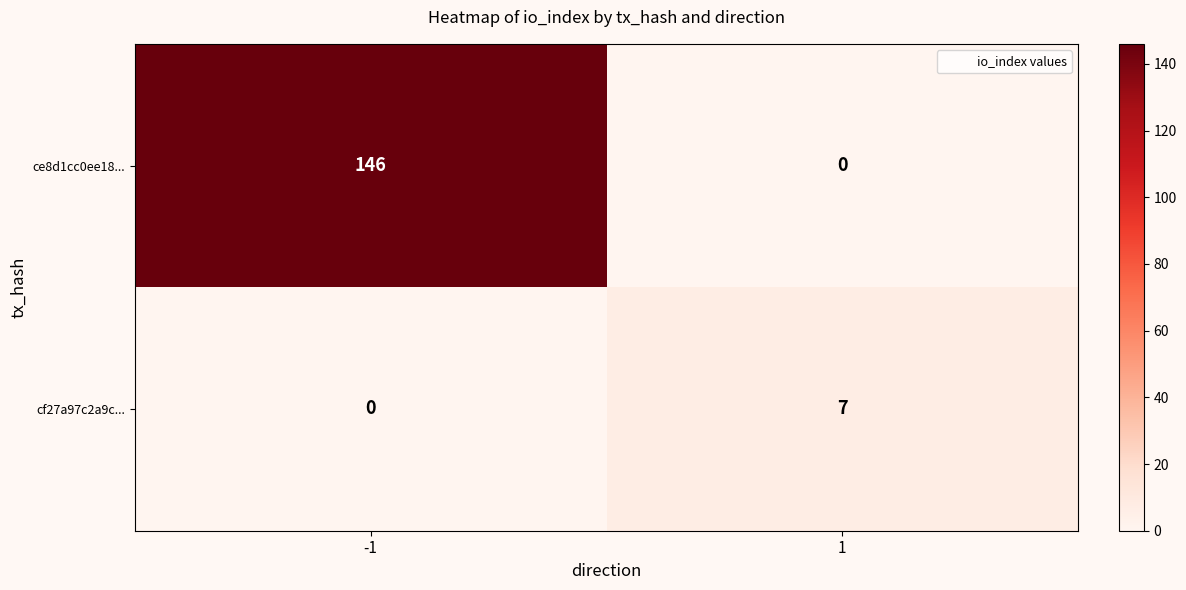

What is the sum of the ce8d1cc0ee18... values at 1 and -1?

146